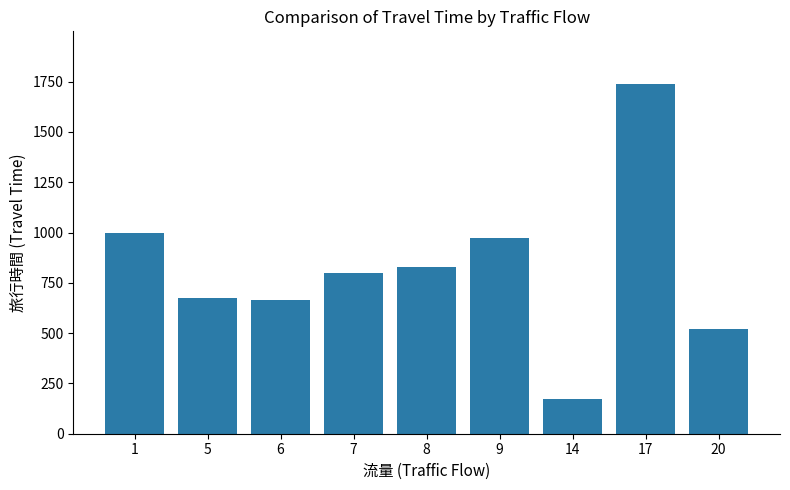

Where does the data first go above 798?

1